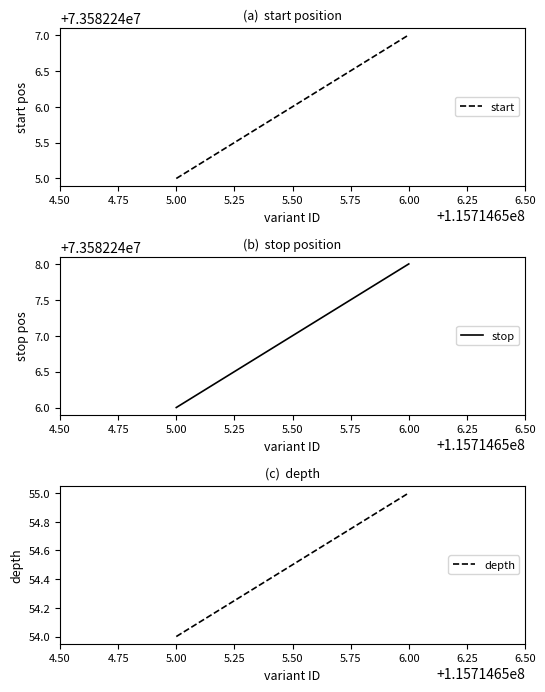

How many start values are between 73582245 and 73582247?

2